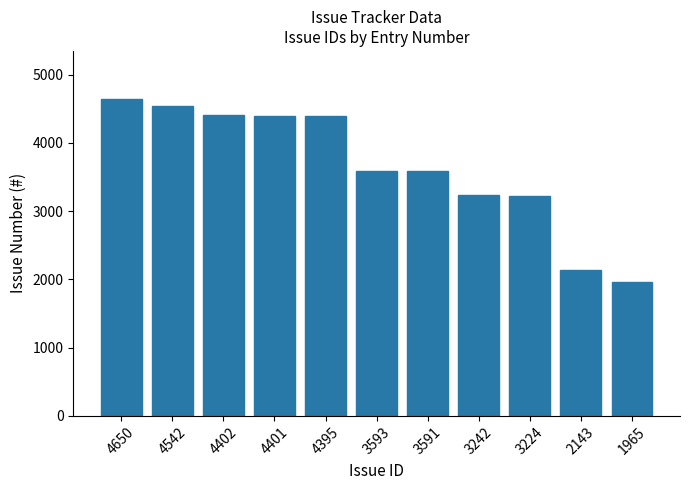

True or false: the data shows 3593 at 3593.

True